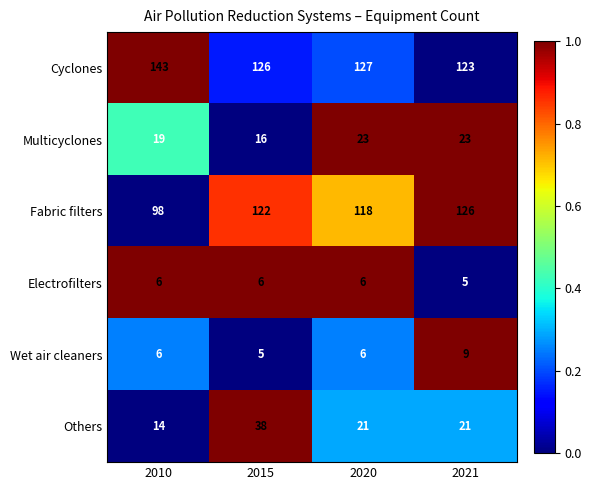

Which series has the largest range (max minus min)?

Fabric filters